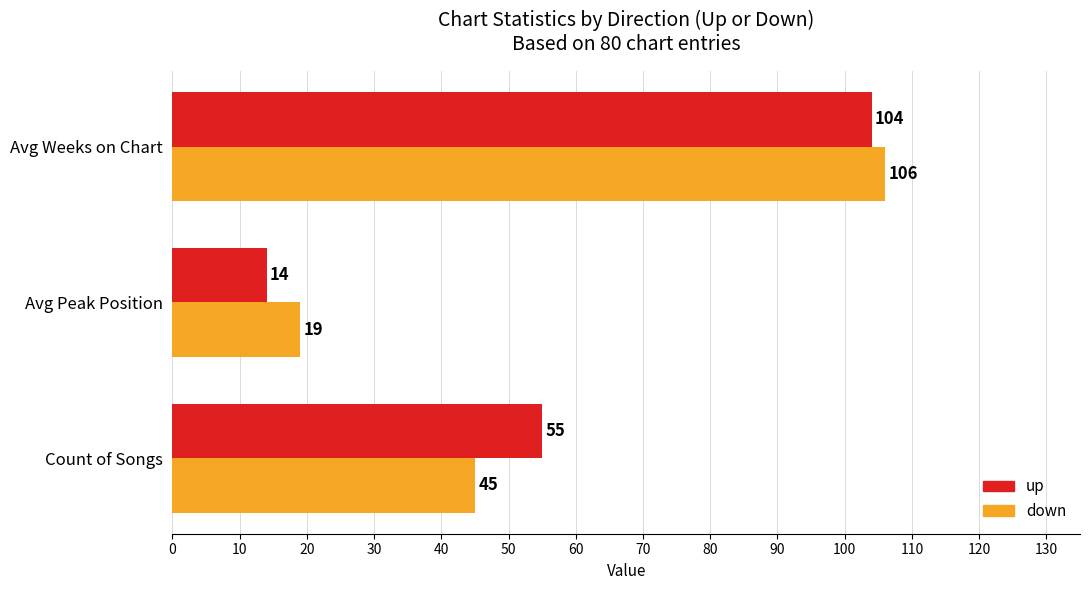

What is the minimum value for down?

19